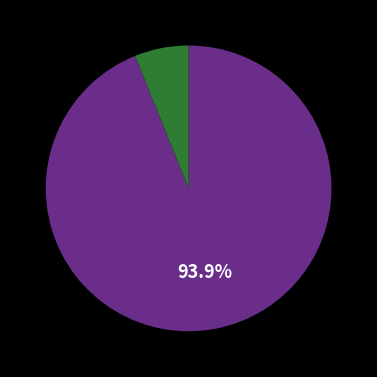

Is there a majority slice in this chart?

Yes